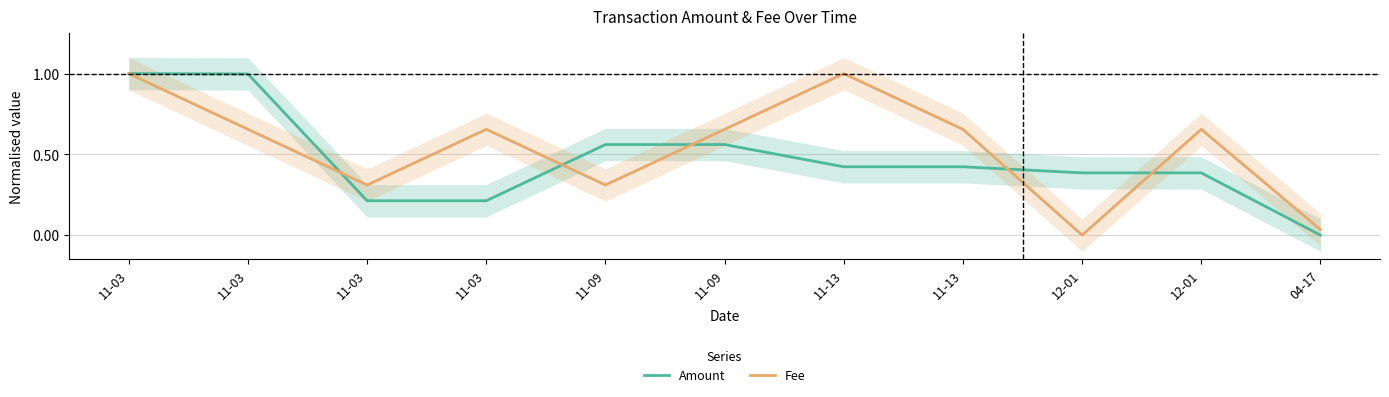

Between 11-03 and 11-03, which is larger?

11-03